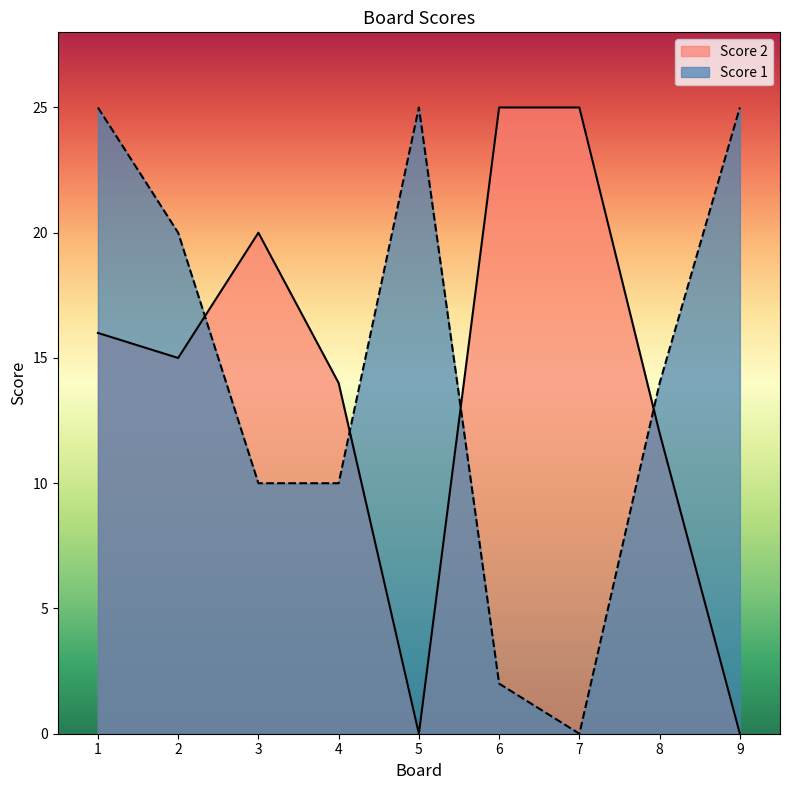

How many data points does each series have?

9